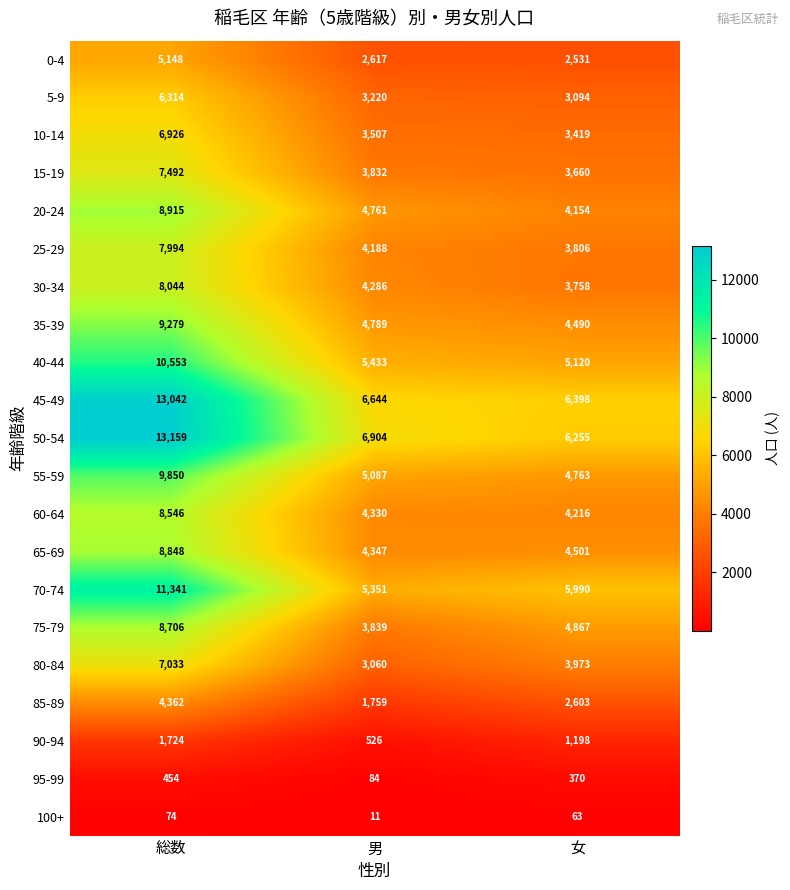

Which series has the largest total across all categories?

50-54